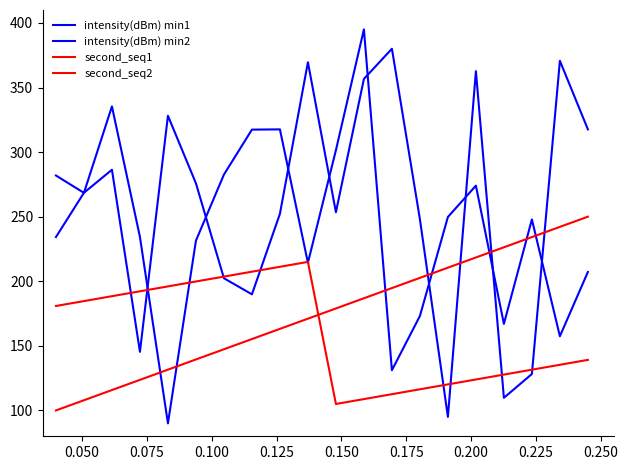

How many interior local valleys does the second_seq2 series have?

1